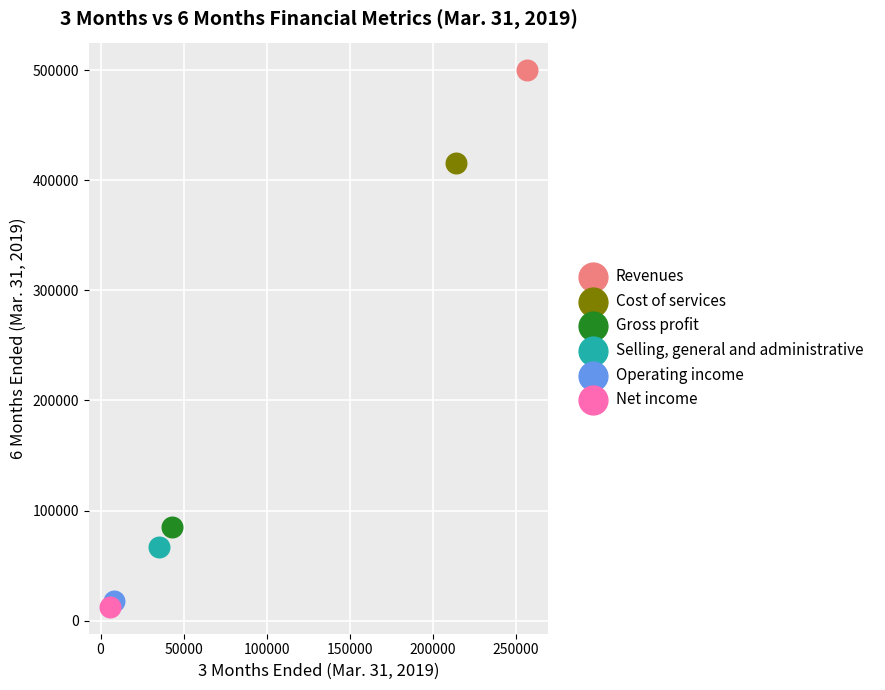

Which series reaches the minimum Y coordinate?

Net income